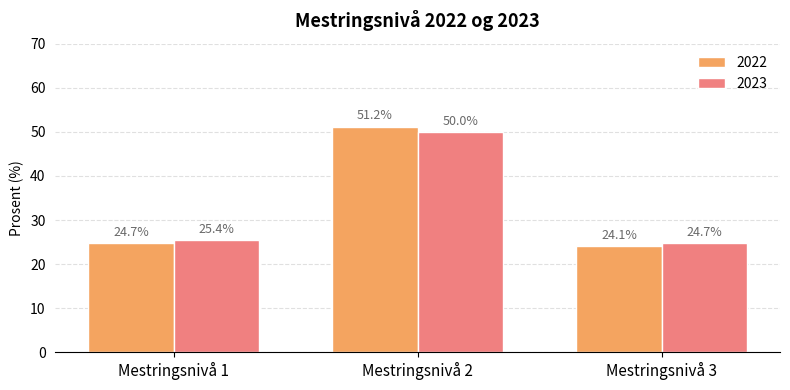

Is it true that 2023 equals 50.0 at Mestringsnivå 2?

True